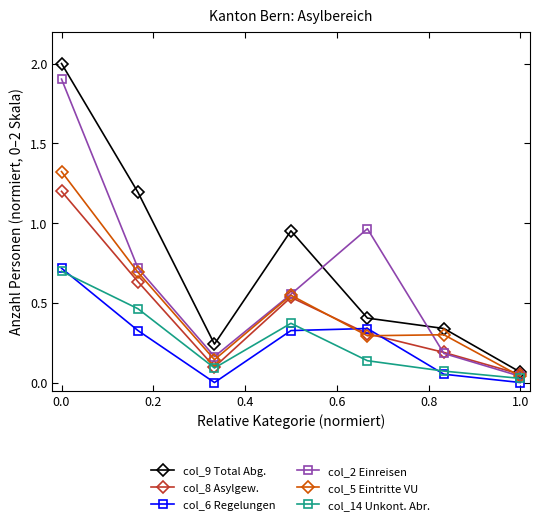

How many times do col_8 Asylgew. and col_6 Regelungen cross each other?

2